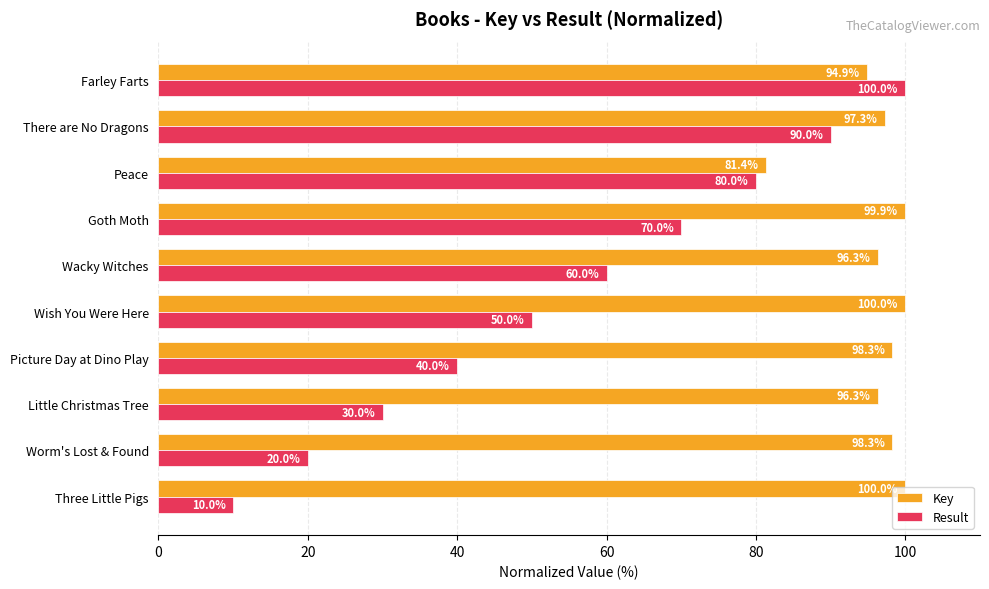

Which series has the largest total across all categories?

Key